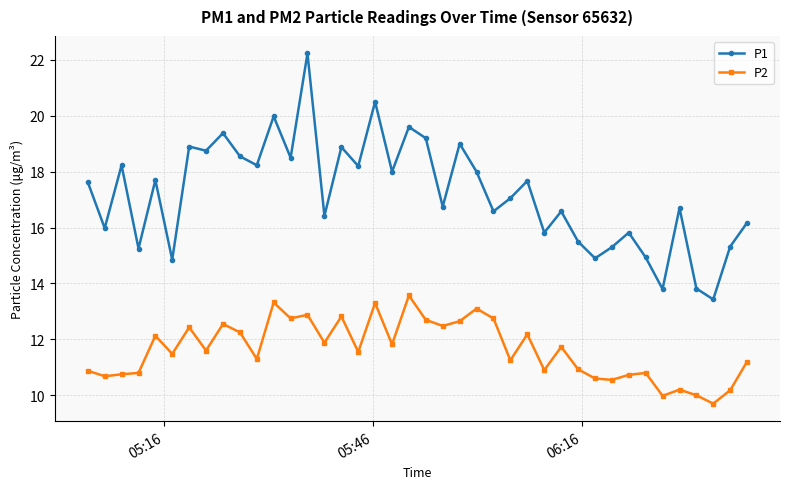

Which series has the widest spread of values?

P1